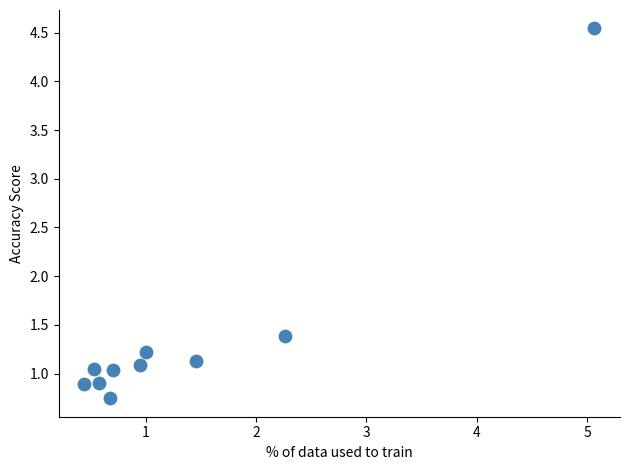

What Y value in the scatter plot is closest to 2?

1.4